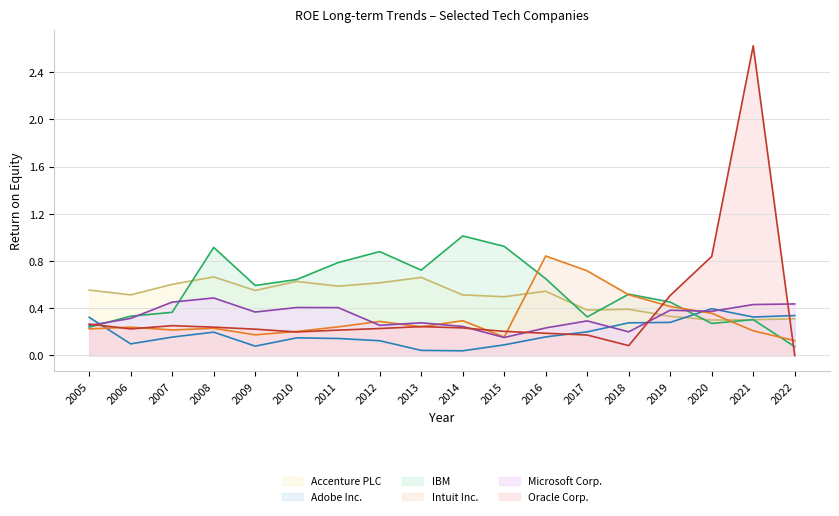

What is the total value across all series at 2008?

2.7